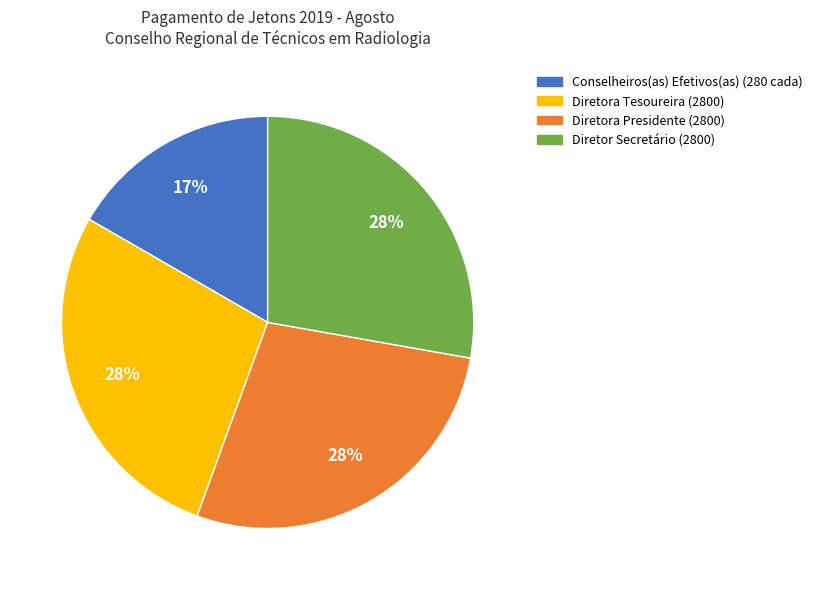

Is there a majority slice in this chart?

No